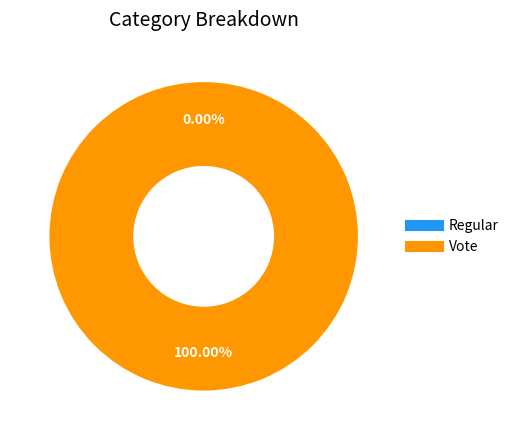

Does any single category account for the majority?

Yes